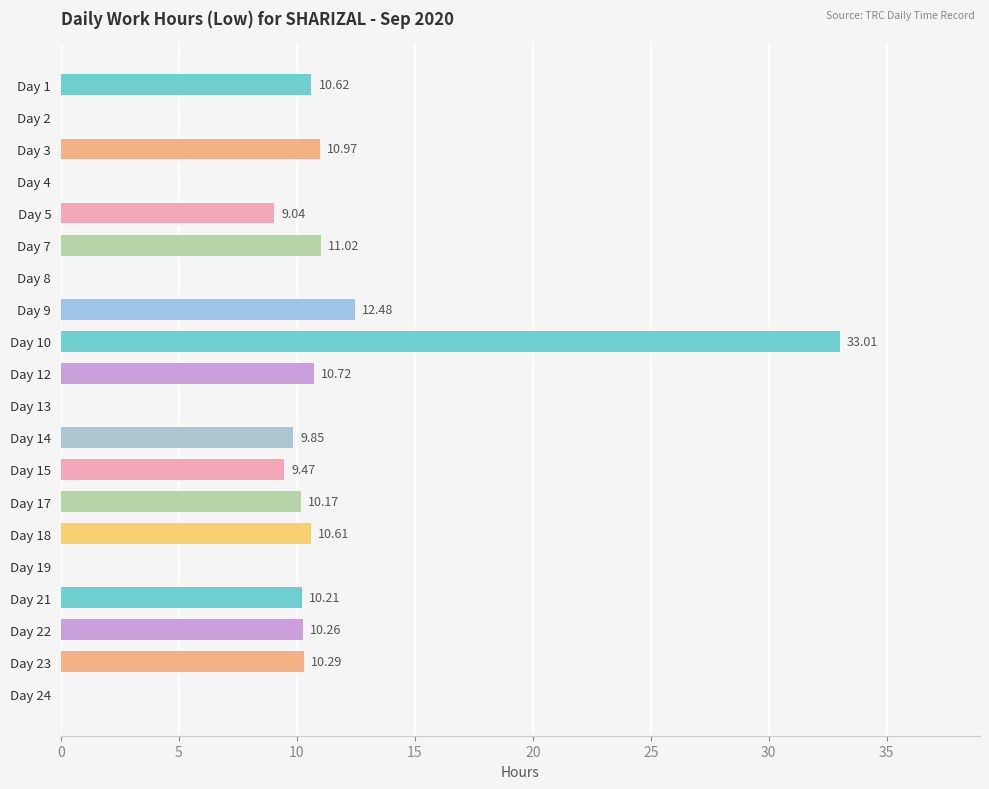

What is the sum of the values at Day 19 and Day 23?

10.3